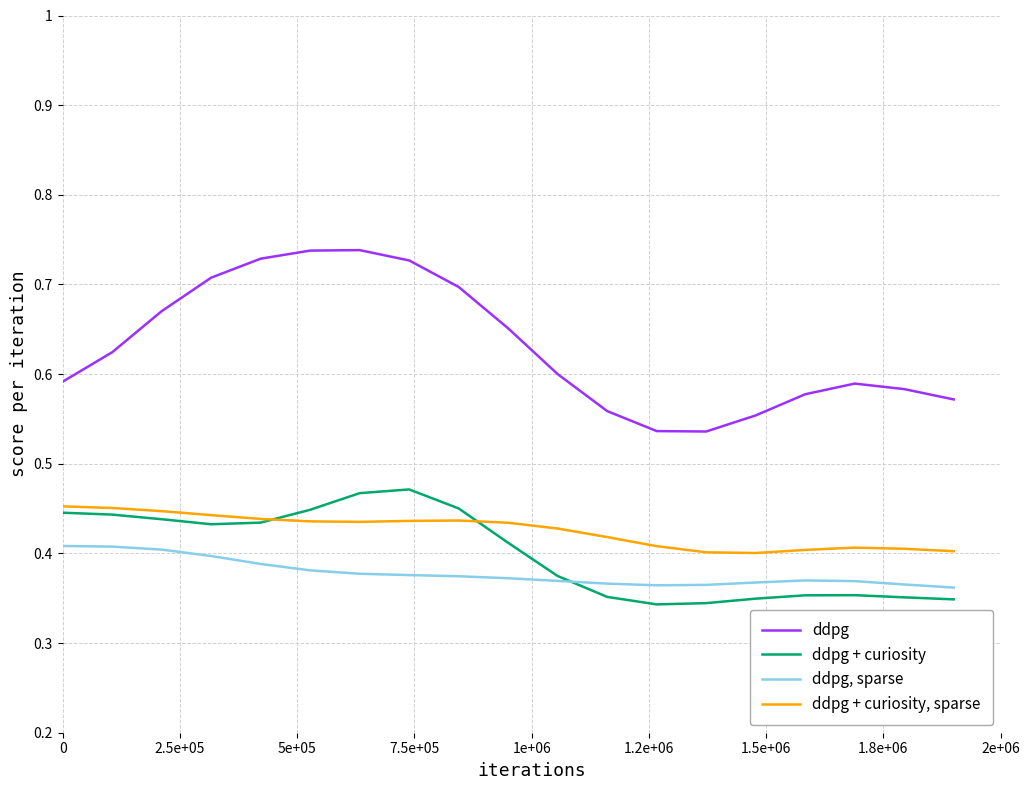

Rank the series by their maximum value, from highest to lowest.

ddpg, ddpg + curiosity, ddpg + curiosity, sparse, ddpg, sparse